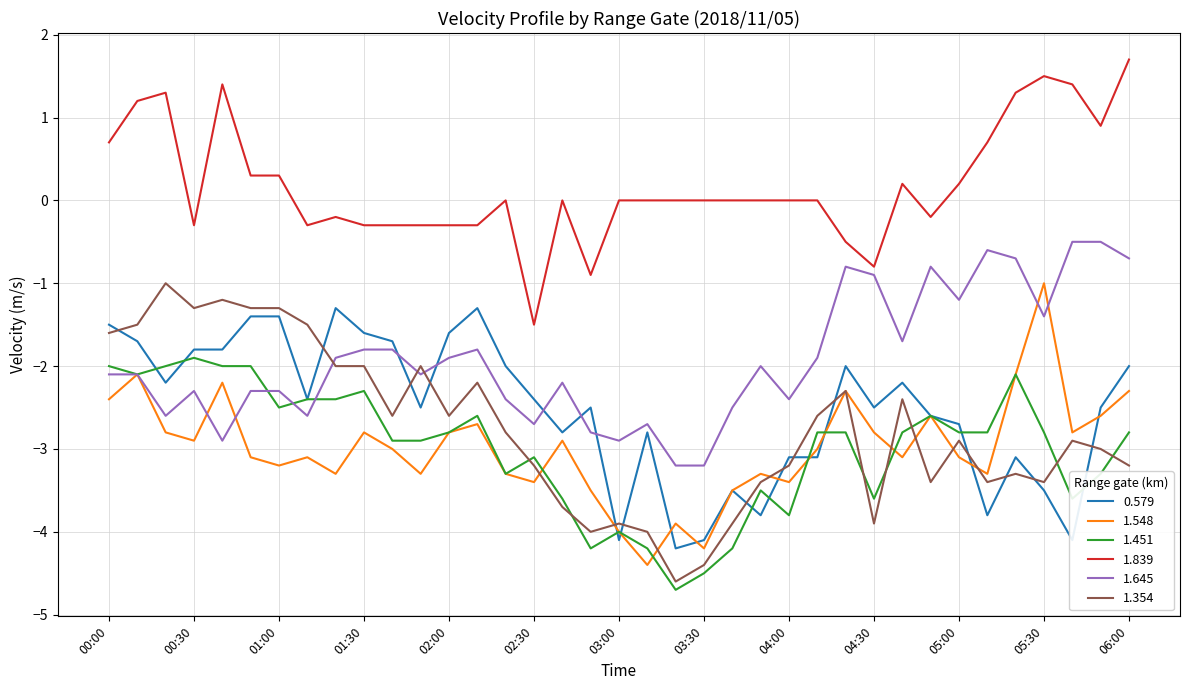

Which series has the largest total across all categories?

1.839